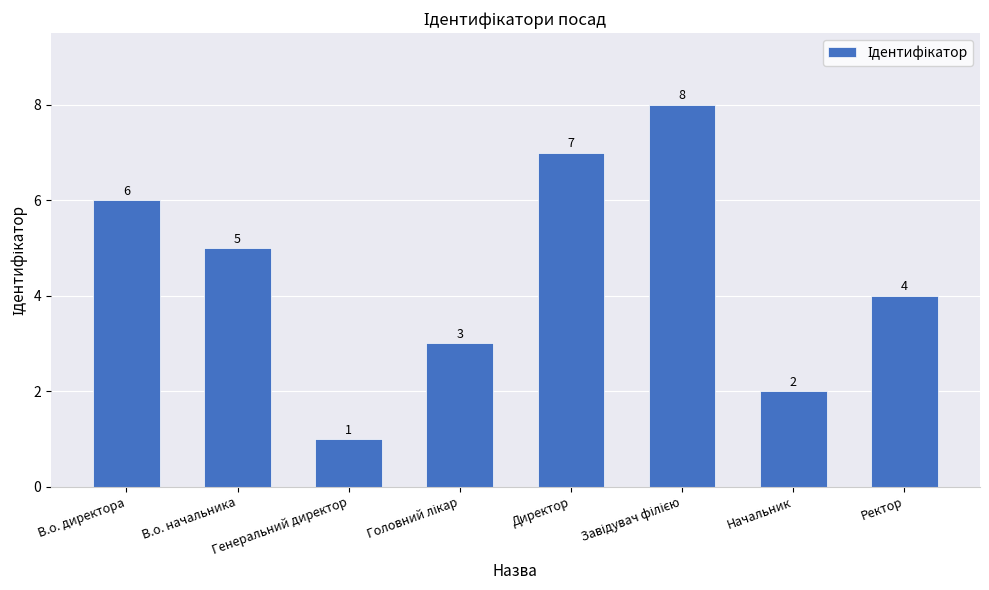

The value at Генеральний директор is 0. True or false?

False